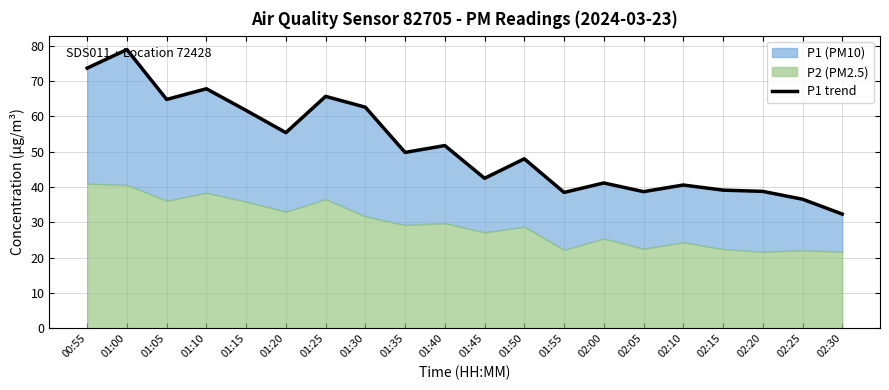

How many data points are less than 49?

10